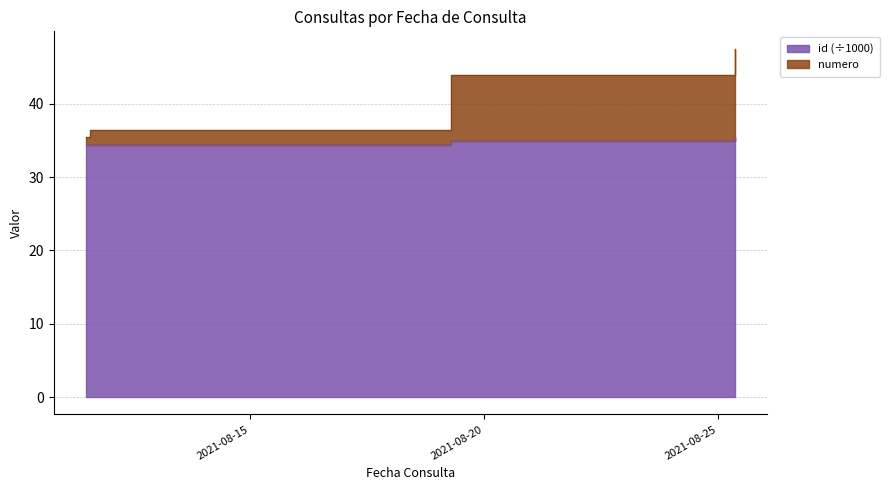

Reading left to right, transcribe all the data shown in this chart.

id: 2021-08-11 11:47:19=34.4	2021-08-11 13:53:27=34.4	2021-08-19 07:06:25=35.0	2021-08-19 07:06:54=35.0	2021-08-19 07:07:11=35.0	2021-08-19 07:07:26=35.0	2021-08-19 07:07:43=35.0	2021-08-19 07:07:54=35.0	2021-08-19 07:08:08=35.0	2021-08-25 08:46:56=35.5	2021-08-25 08:53:03=35.5	2021-08-25 08:54:39=35.5
numero: 2021-08-11 11:47:19=35.4	2021-08-11 13:53:27=36.4	2021-08-19 07:06:25=38.0	2021-08-19 07:06:54=39.0	2021-08-19 07:07:11=40.0	2021-08-19 07:07:26=41.0	2021-08-19 07:07:43=42.0	2021-08-19 07:07:54=43.0	2021-08-19 07:08:08=44.0	2021-08-25 08:46:56=45.5	2021-08-25 08:53:03=46.5	2021-08-25 08:54:39=47.5